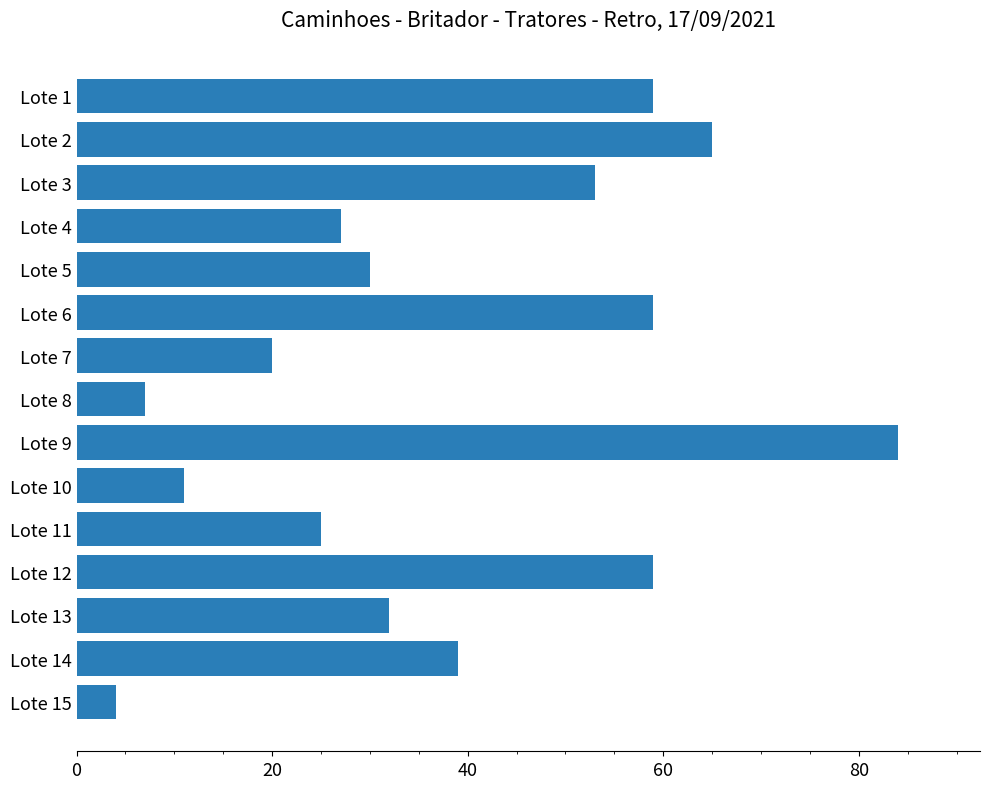

How many values are below 32?

7